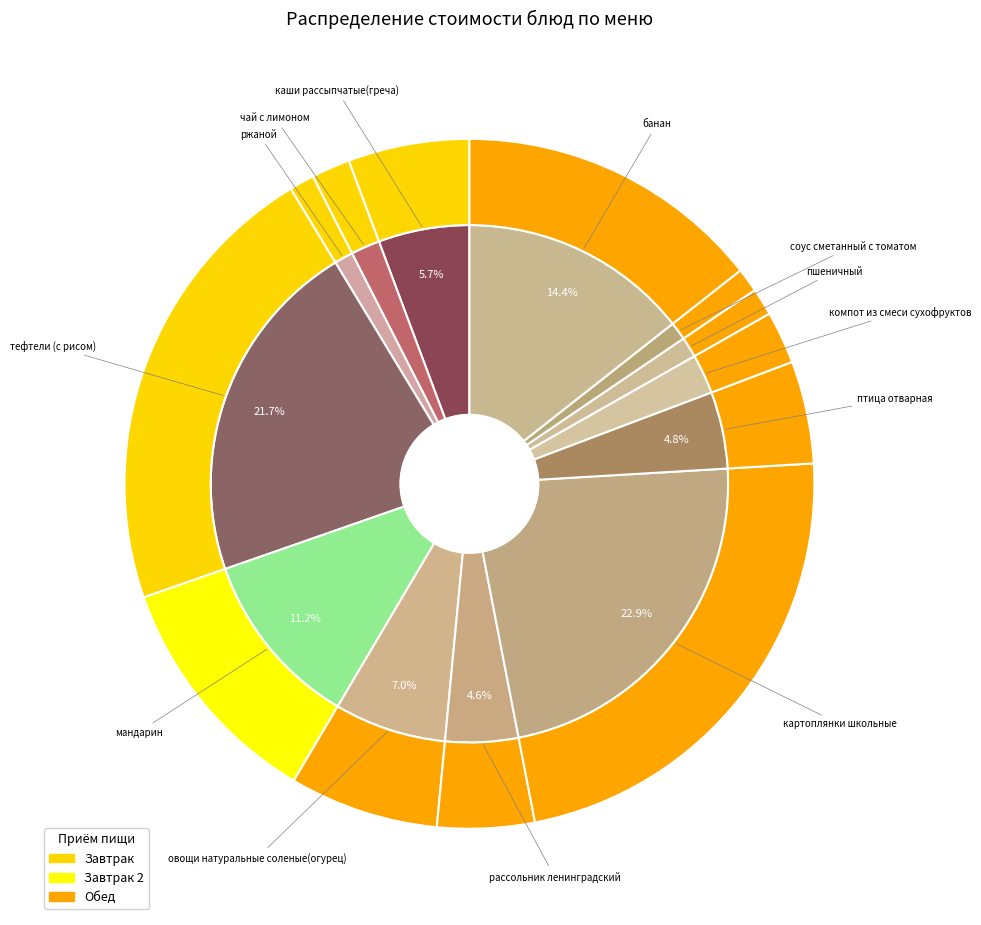

How many slices are in this pie chart?

13